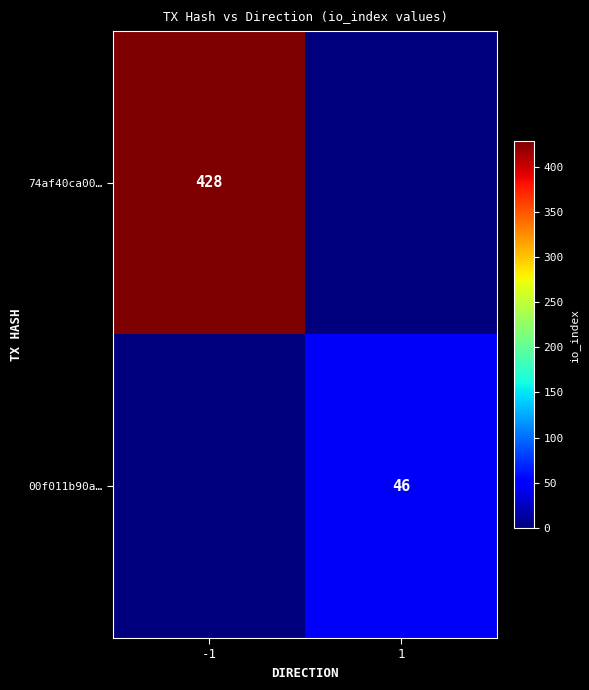

The 00f011b90a… series shows 46 at 1. True or false?

True